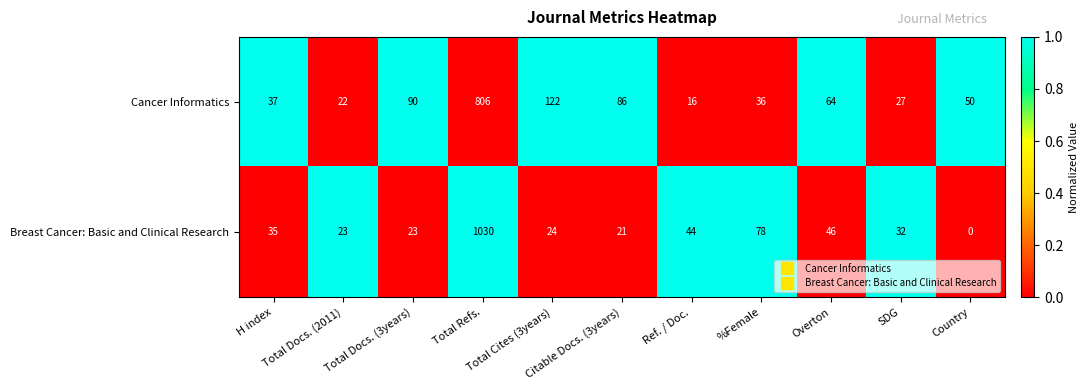

How many data points in Breast Cancer: Basic and Clinical Research are less than 32?

5